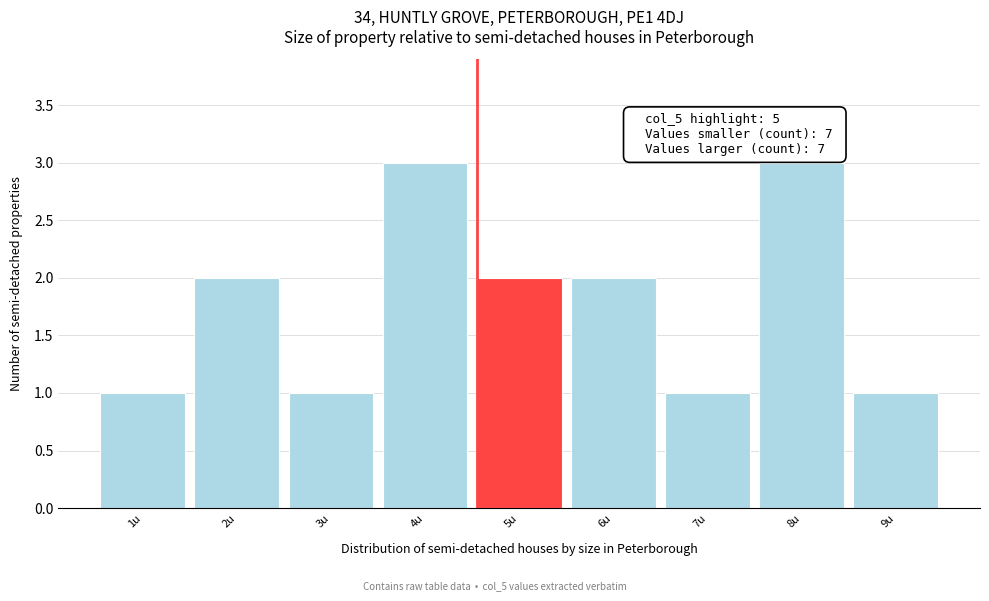

Reading left to right, transcribe all the data shown in this chart.

1u=1	2u=2	3u=1	4u=3	5u=2	6u=2	7u=1	8u=3	9u=1